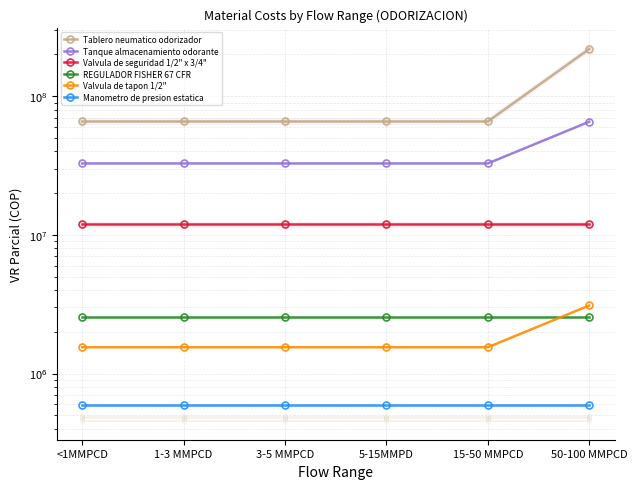

Read the REGULADOR FISHER 67 CFR value at 3-5 MMPCD.

2558500